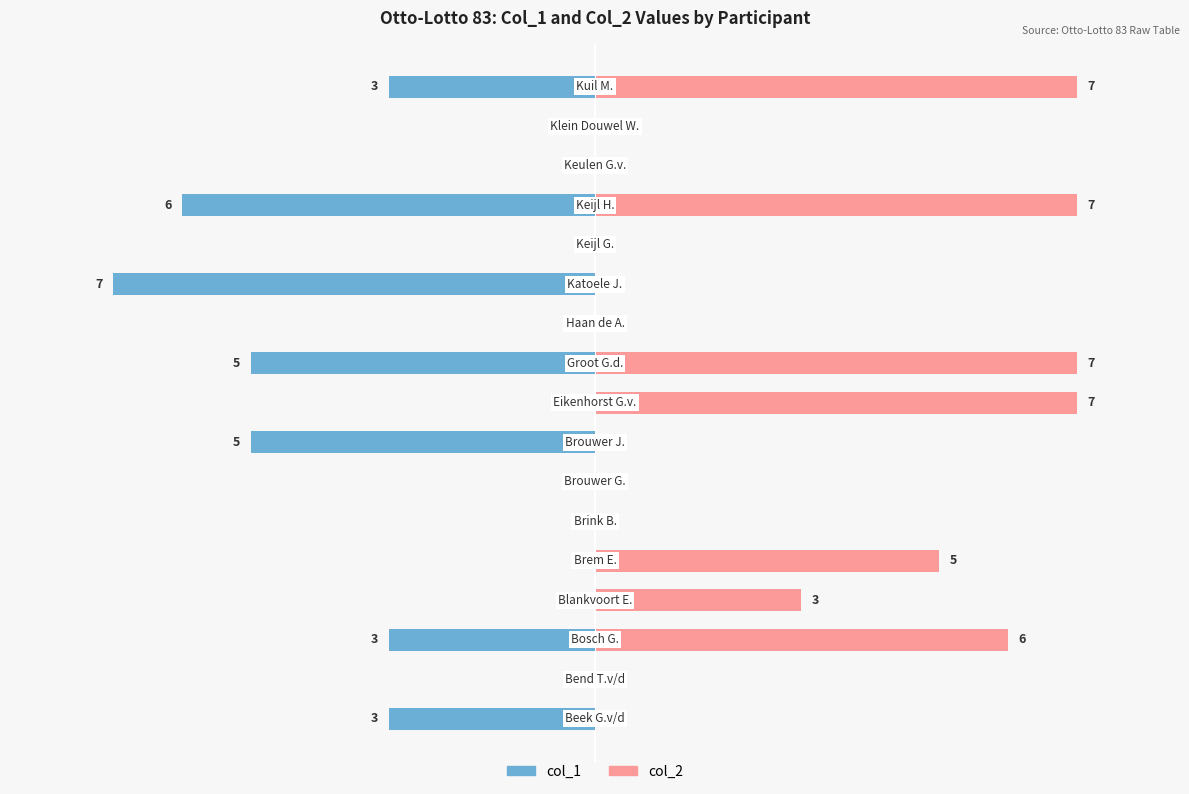

The col_1 series shows 0 at 6. True or false?

True